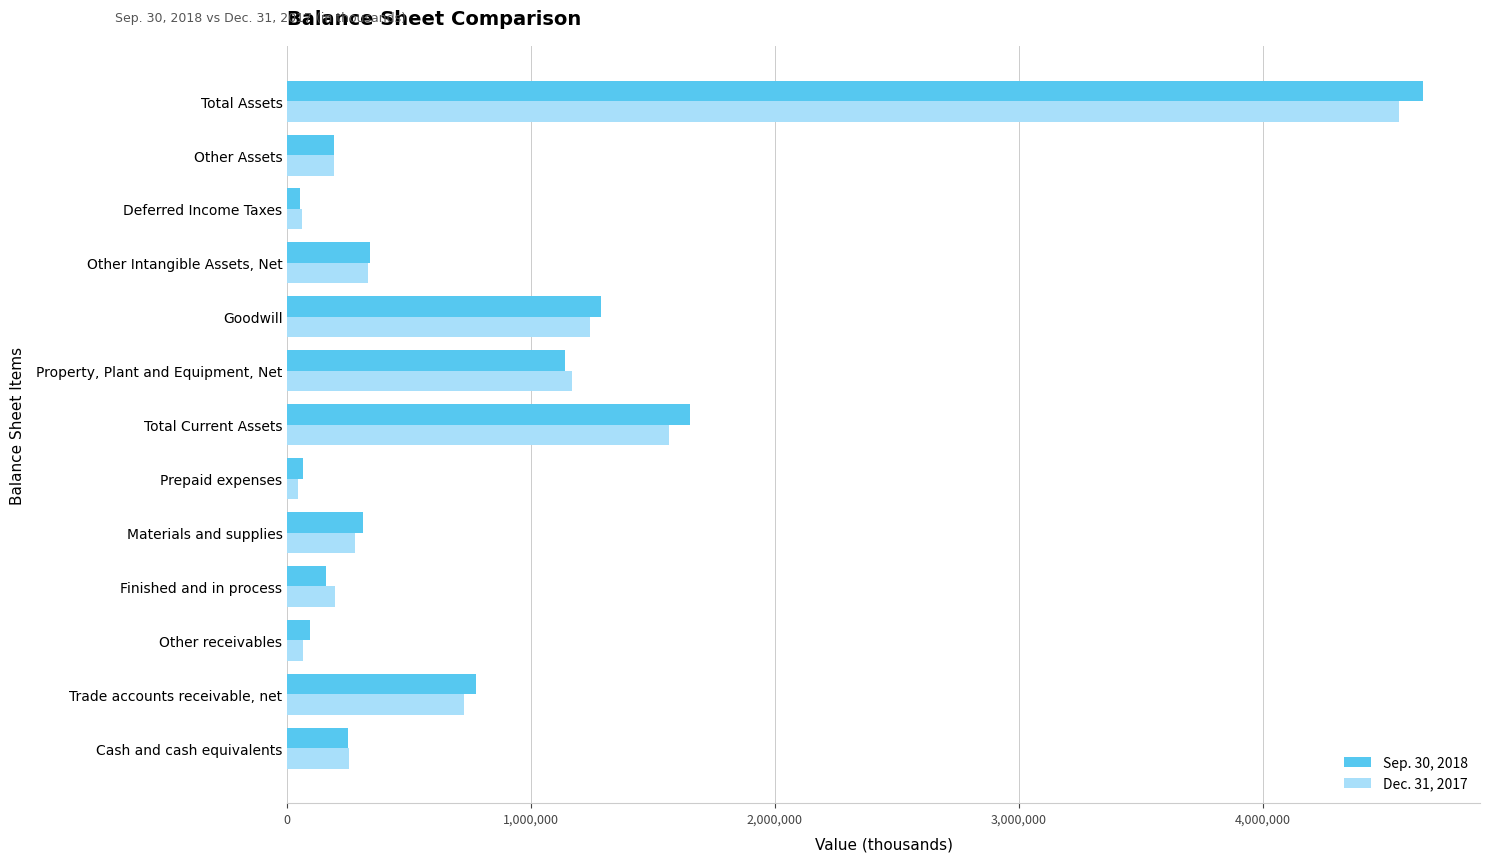

What is the spread (max minus min) of values at Materials and supplies?

31460